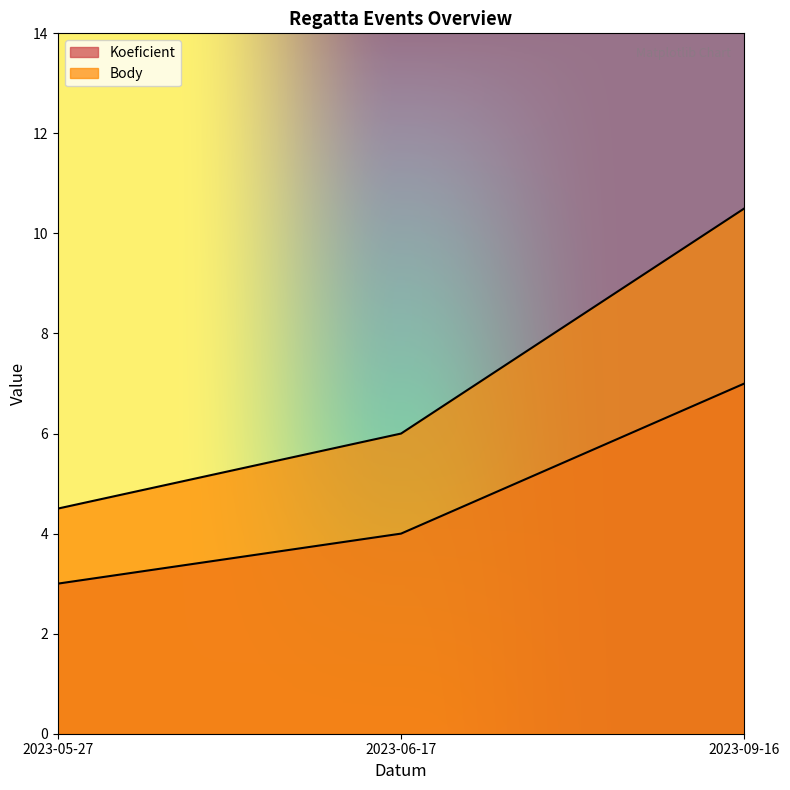

What is the average value of the Body series?

7.0